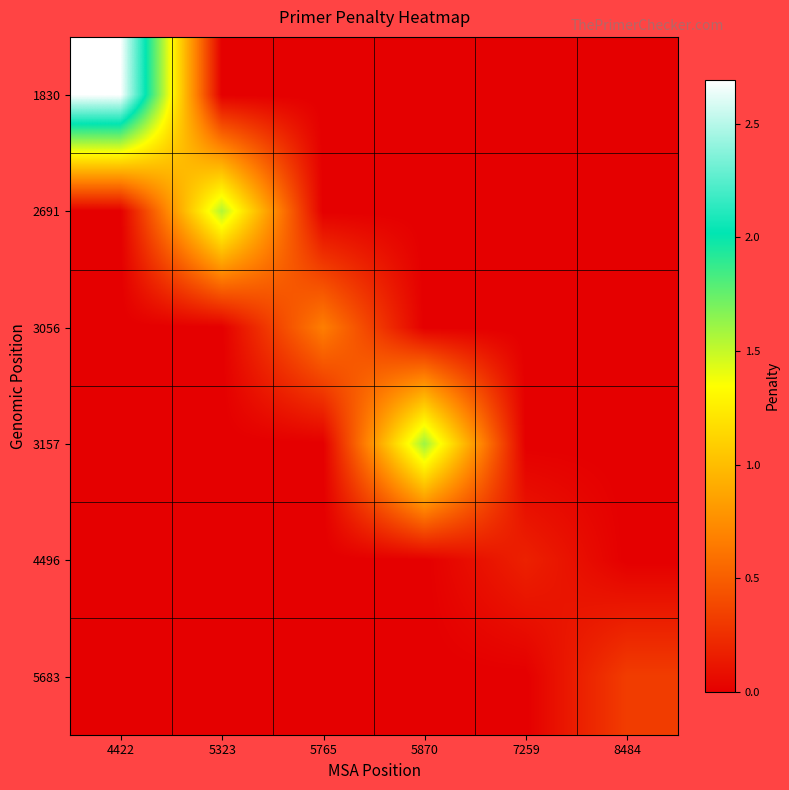

Between 5765 and 5870, which is larger?

5765